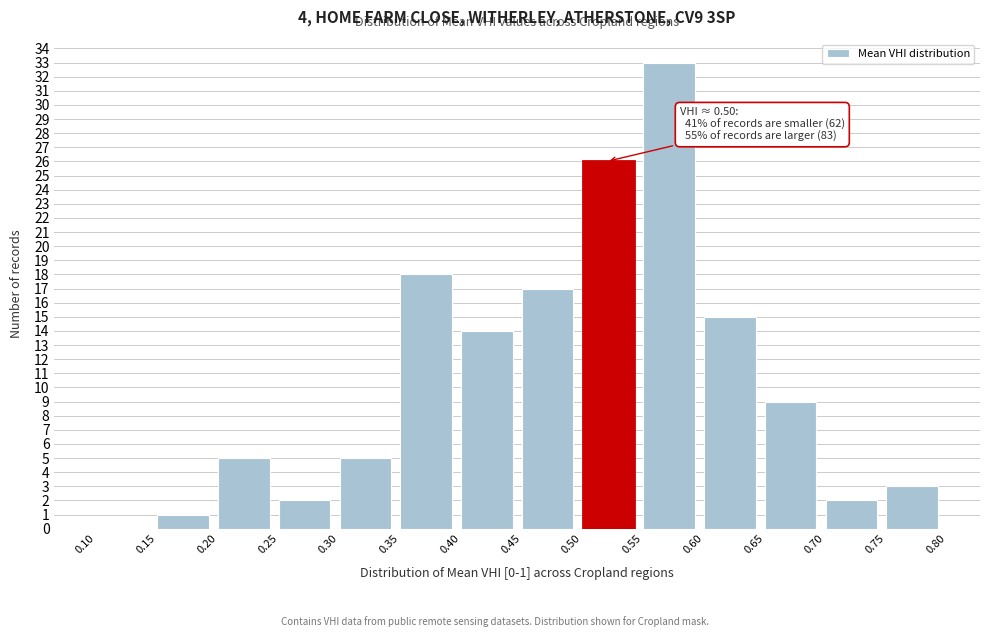

Which range on the x-axis has the tallest bar?

0.55 to 0.60